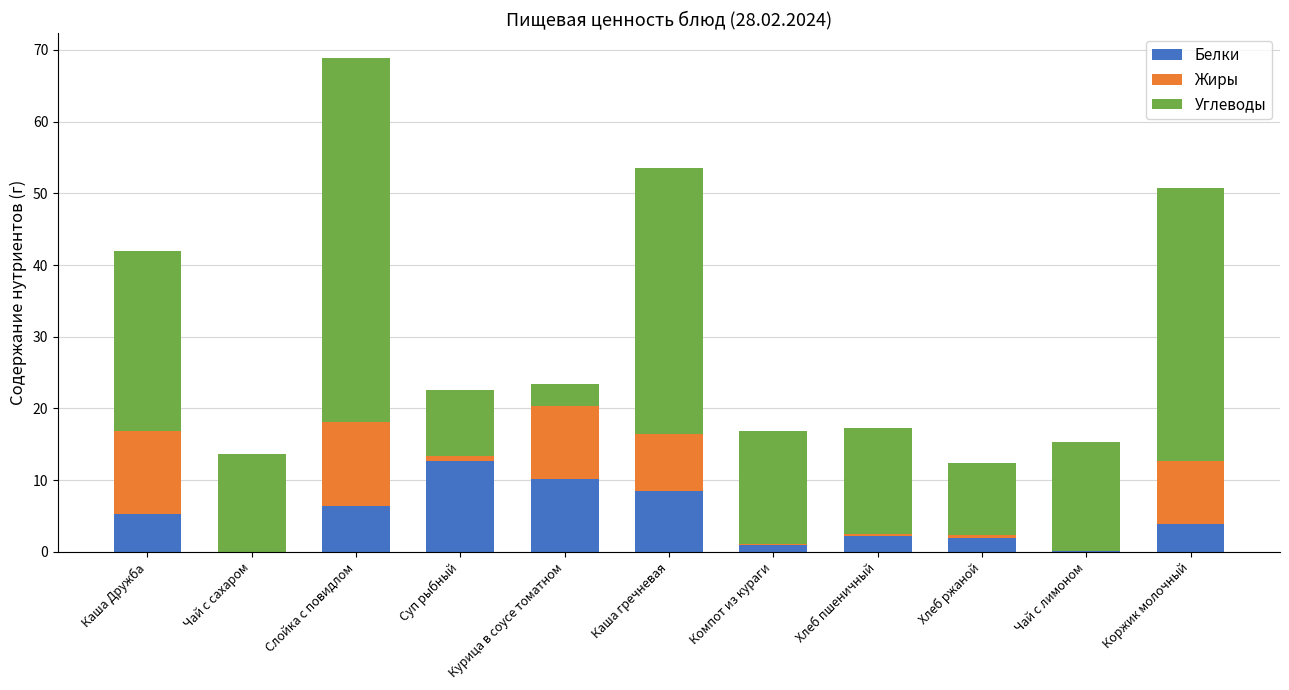

What is the sum of all Белки values?

52.4